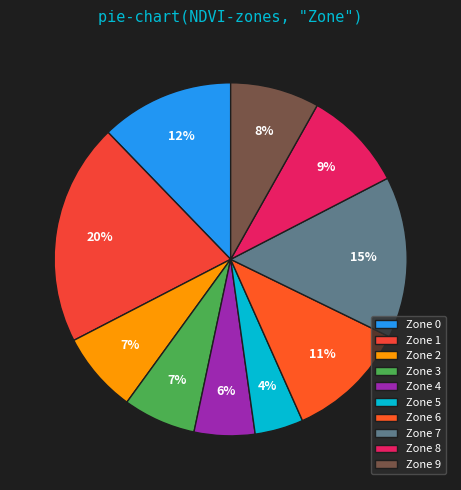

To the nearest percent, what is the difference between the Zone 7 and Zone 0 slice percentages?

3%